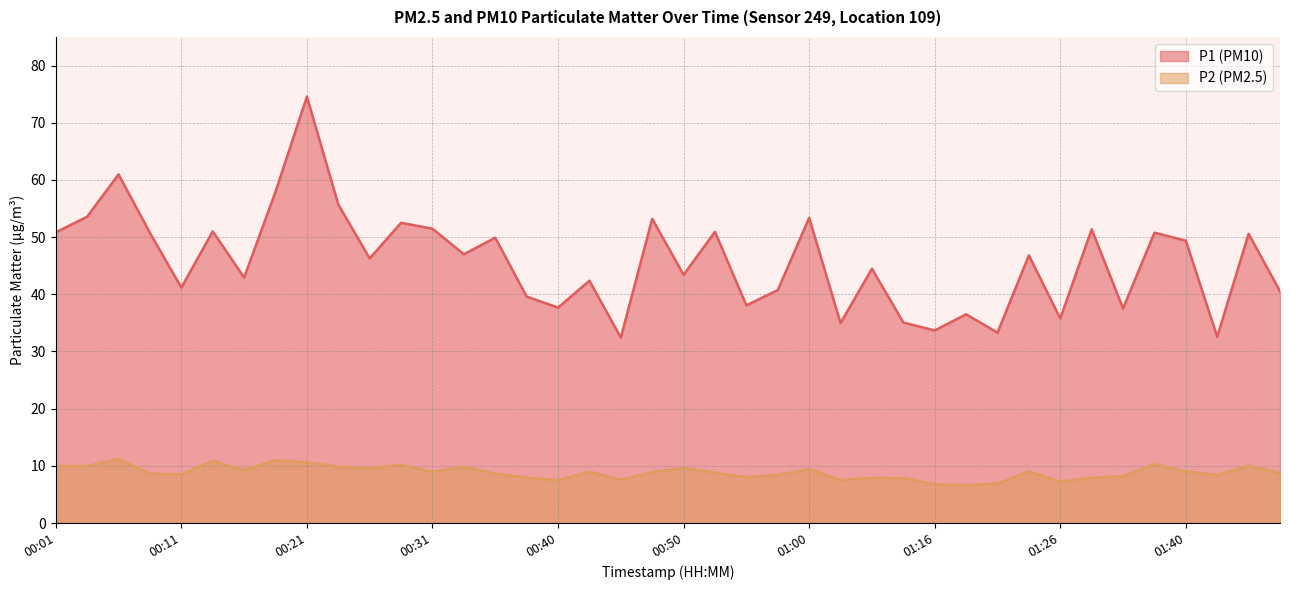

List the series in order of their peak value, lowest first.

P2, P1